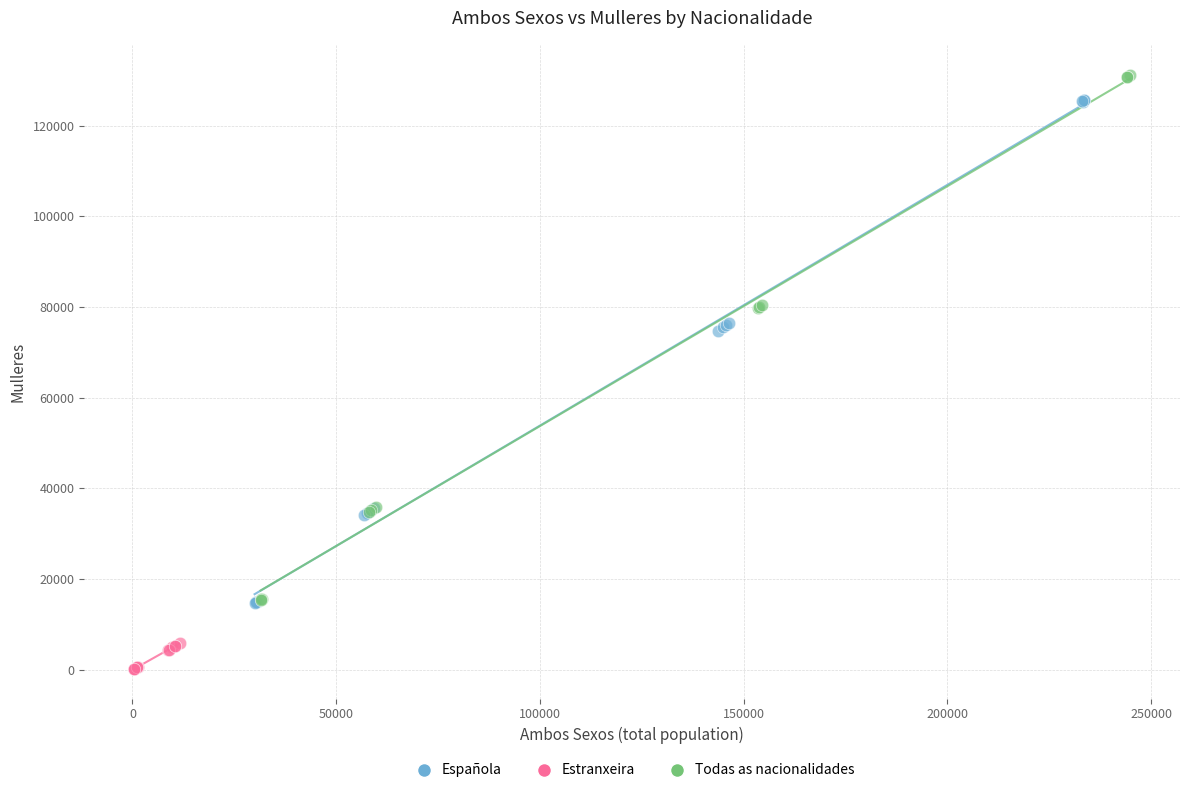

Which series has the largest Y range (max minus min)?

Todas as nacionalidades